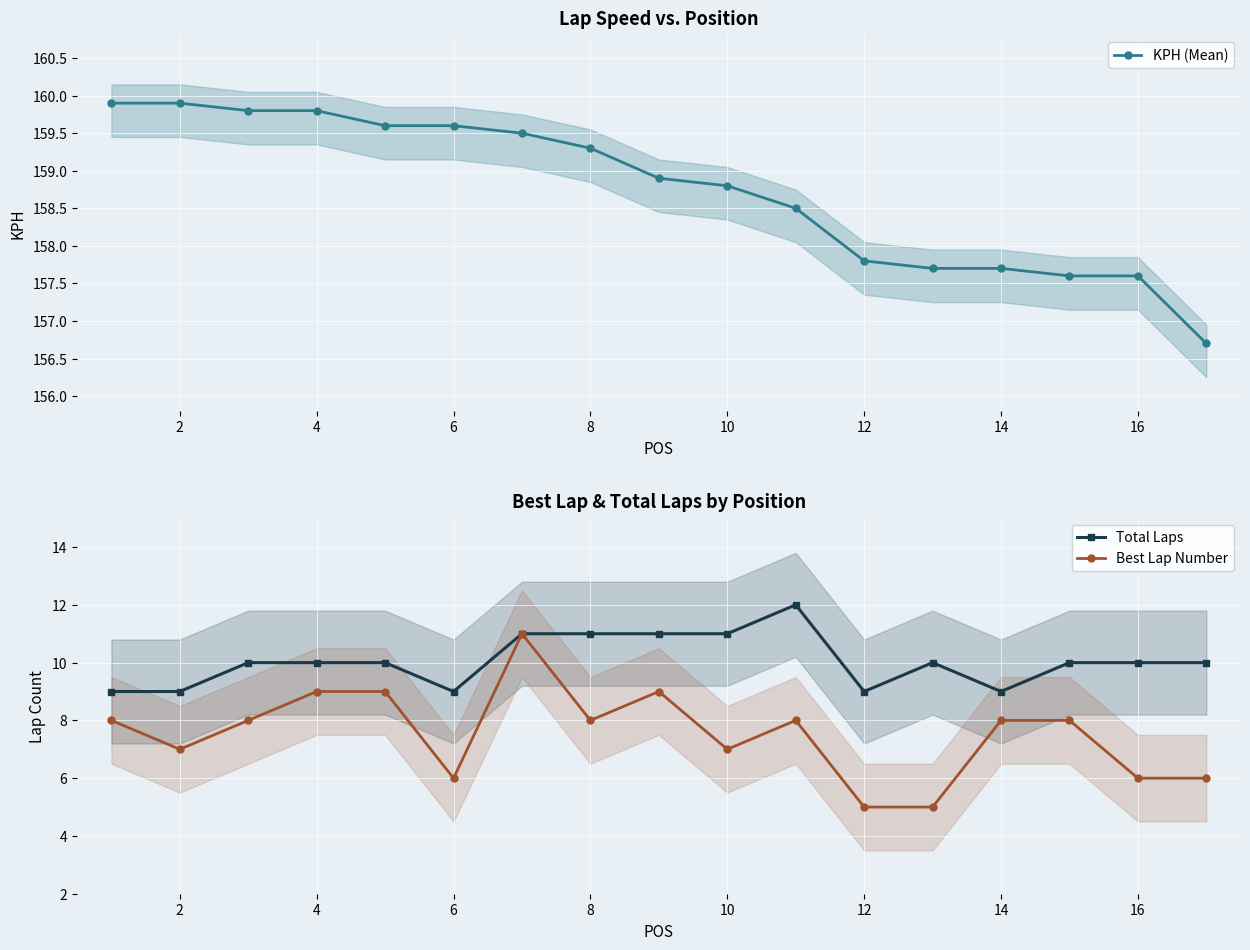

True or false: Total Laps has more than 1 interior local peaks.

True